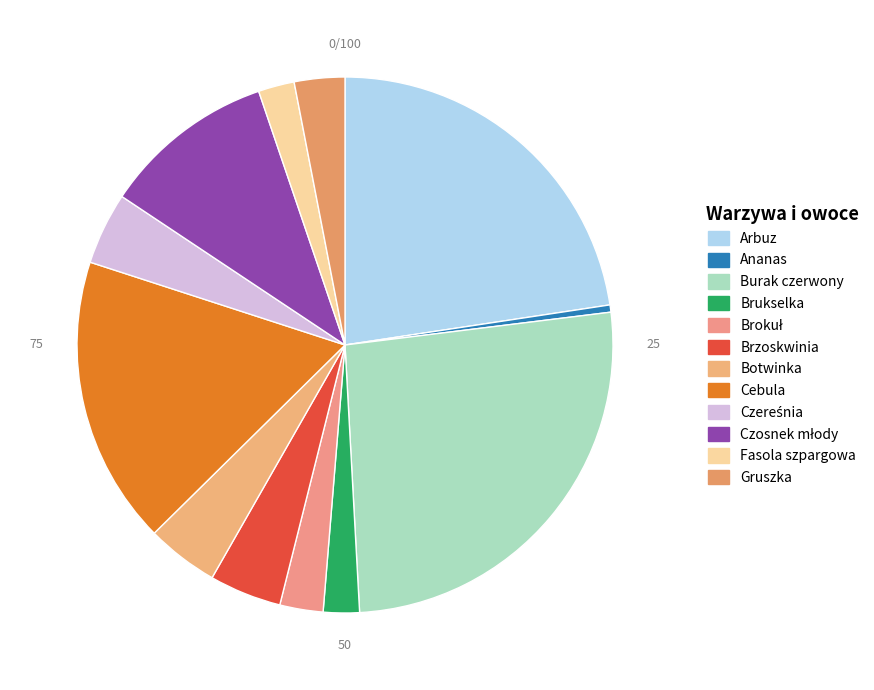

Which slice is the smallest?

Ananas